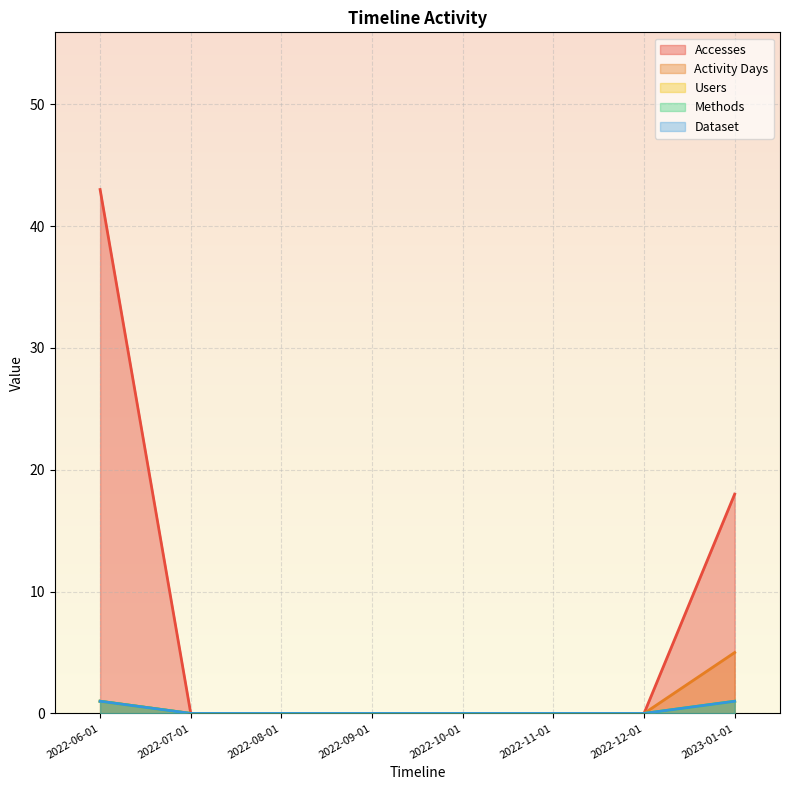

Does the chart display data point markers on the line(s)?

No